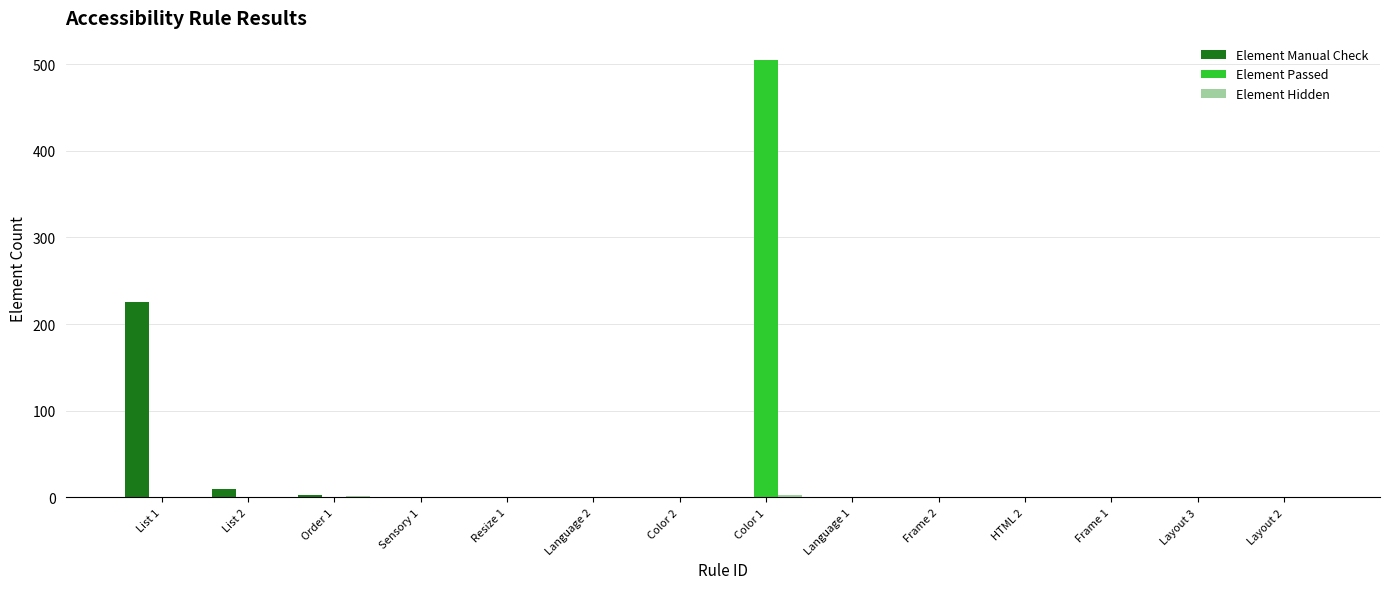

What is the sum of all Element Passed values?

506